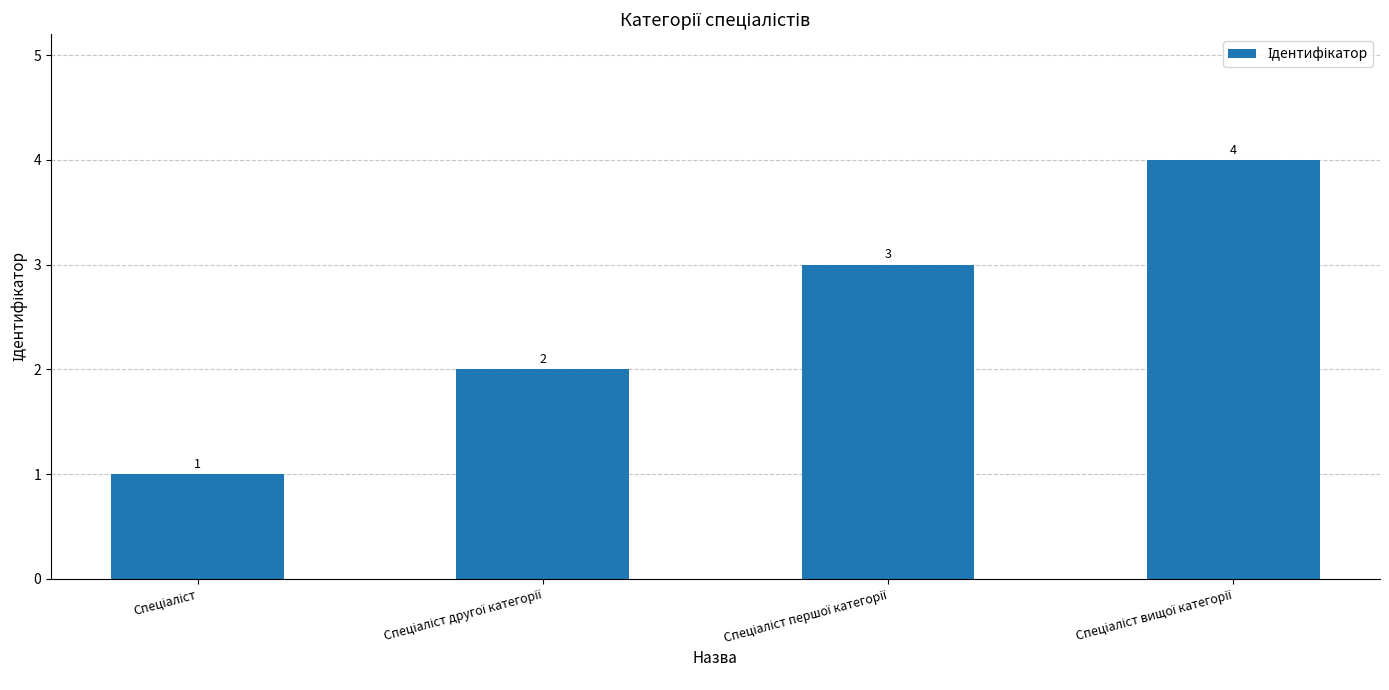

What is the greatest value displayed?

4